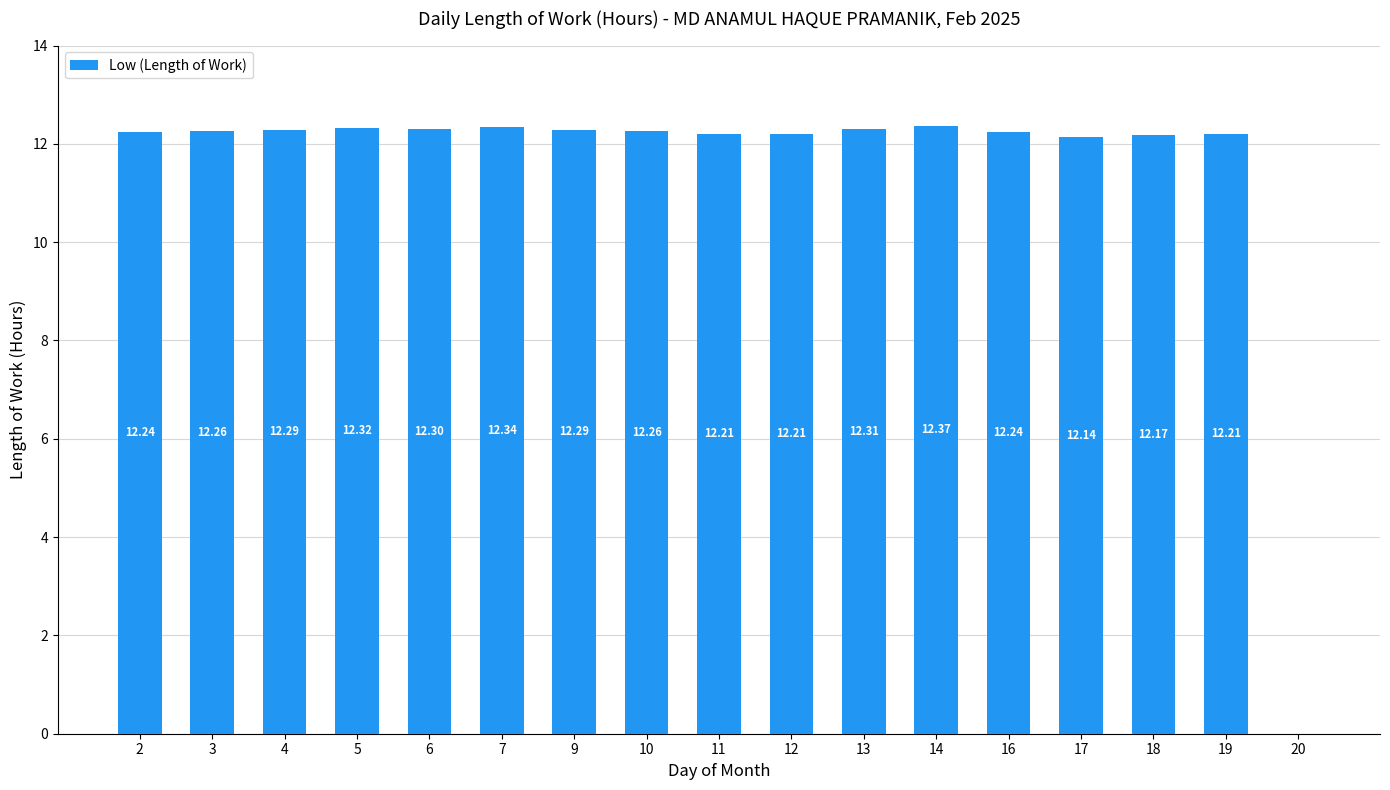

Reading left to right, extract all data points from this chart.

12.2	12.3	12.3	12.3	12.3	12.3	12.3	12.3	12.2	12.2	12.3	12.4	12.2	12.1	12.2	12.2	0.0